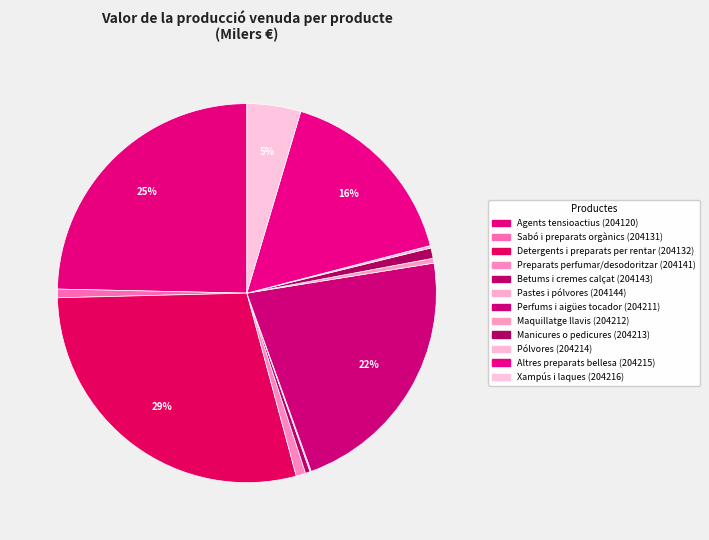

Which has a higher value, Perfums i aigües tocador (204211) or Xampús i laques (204216)?

Perfums i aigües tocador (204211)